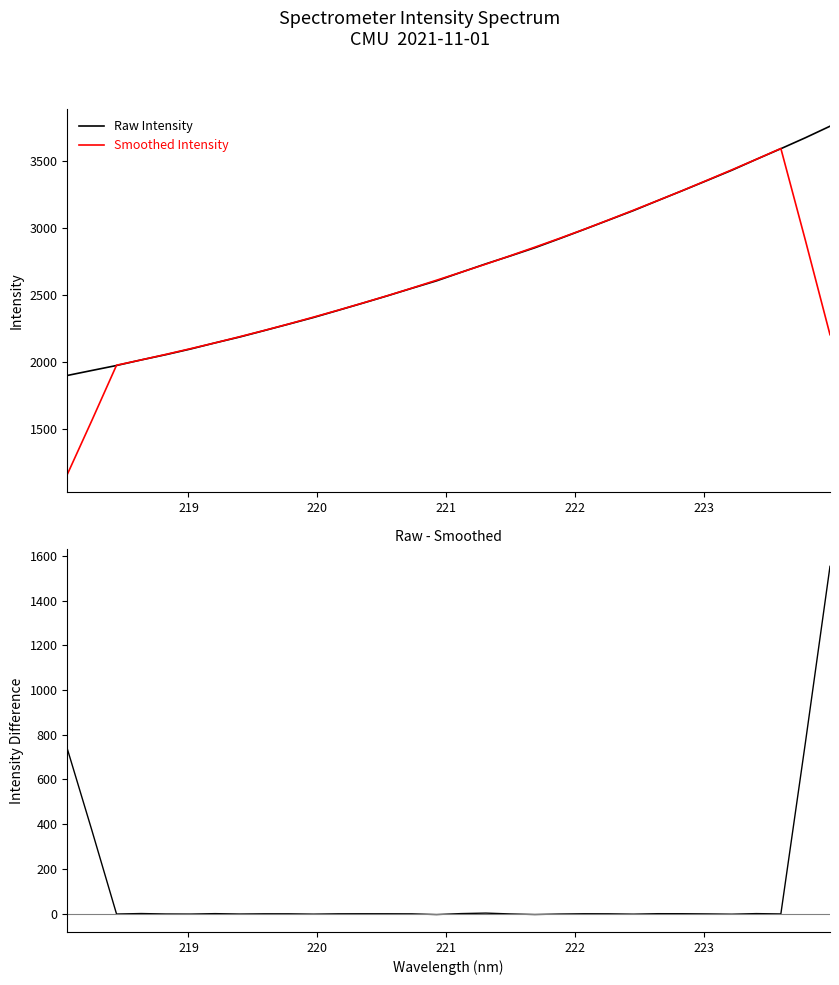

What is the highest value of the Smoothed Intensity series?

3592.5